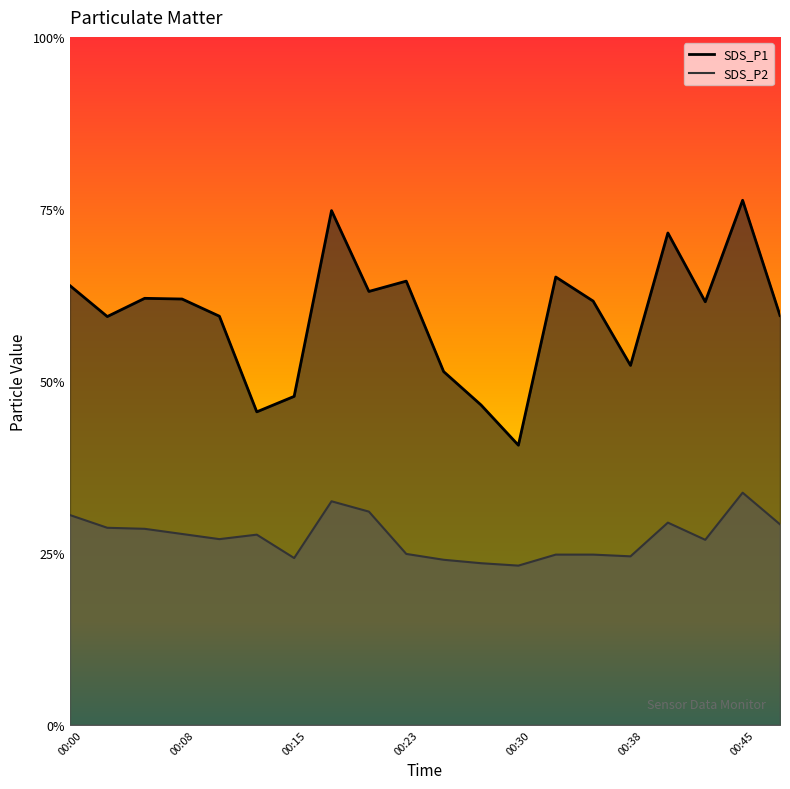

How many interior local peaks does the SDS_P2 series have?

4